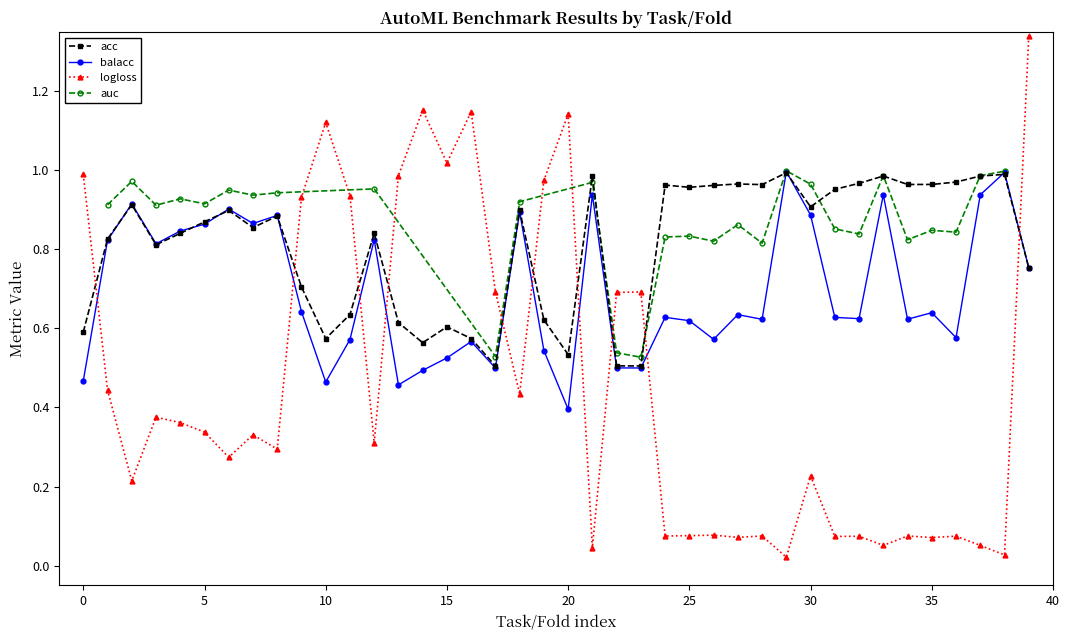

After their last crossing, which series has the higher values: acc or logloss?

logloss